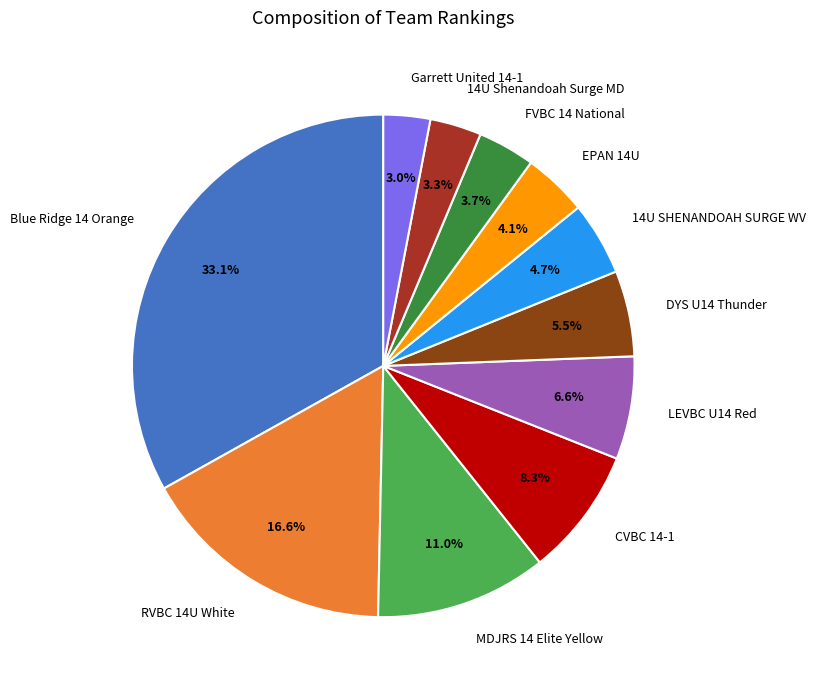

Combined, what portion of the pie is DYS U14 Thunder and Blue Ridge 14 Orange?

38.6%